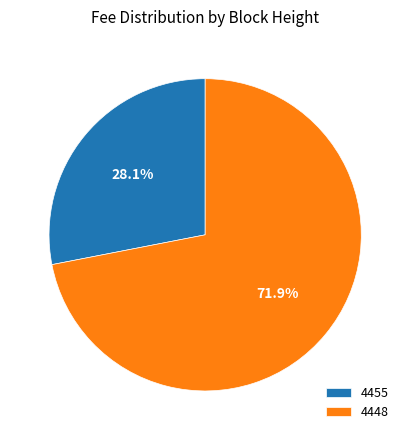

Is there a majority slice in this chart?

Yes